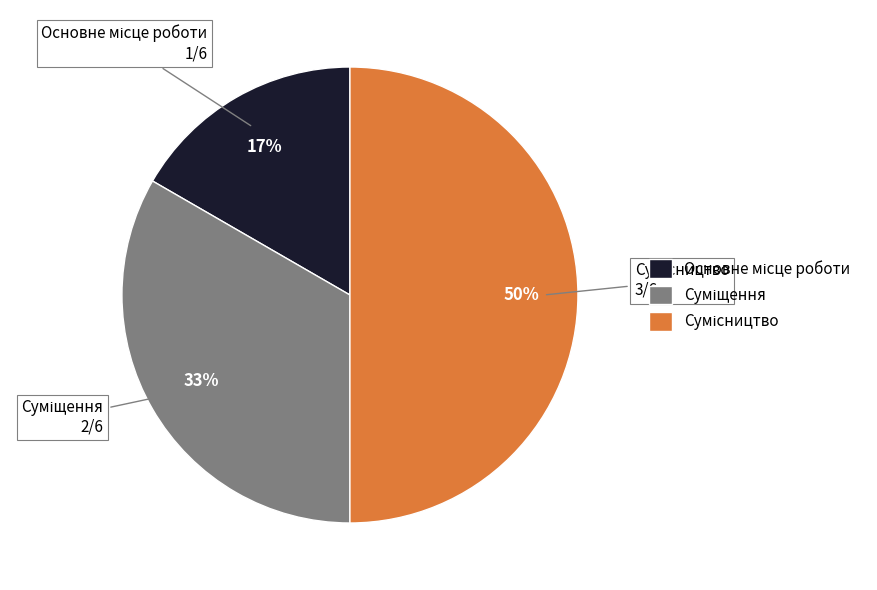

To the nearest percent, what is the average slice percentage?

33%